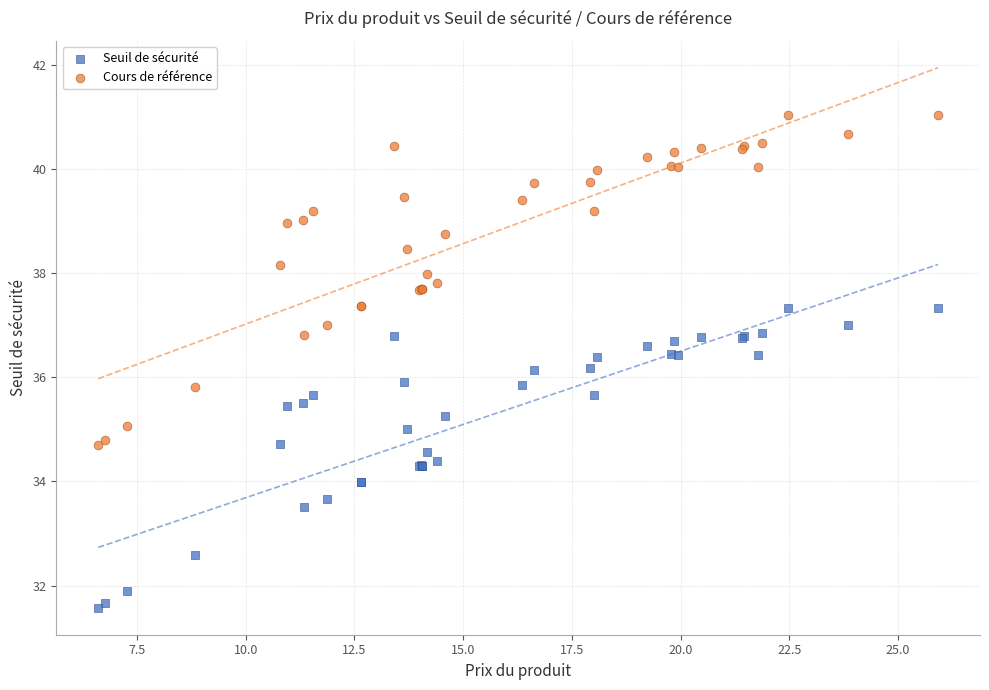

What are all the series names shown in the legend?

Seuil de sécurité, Cours de référence